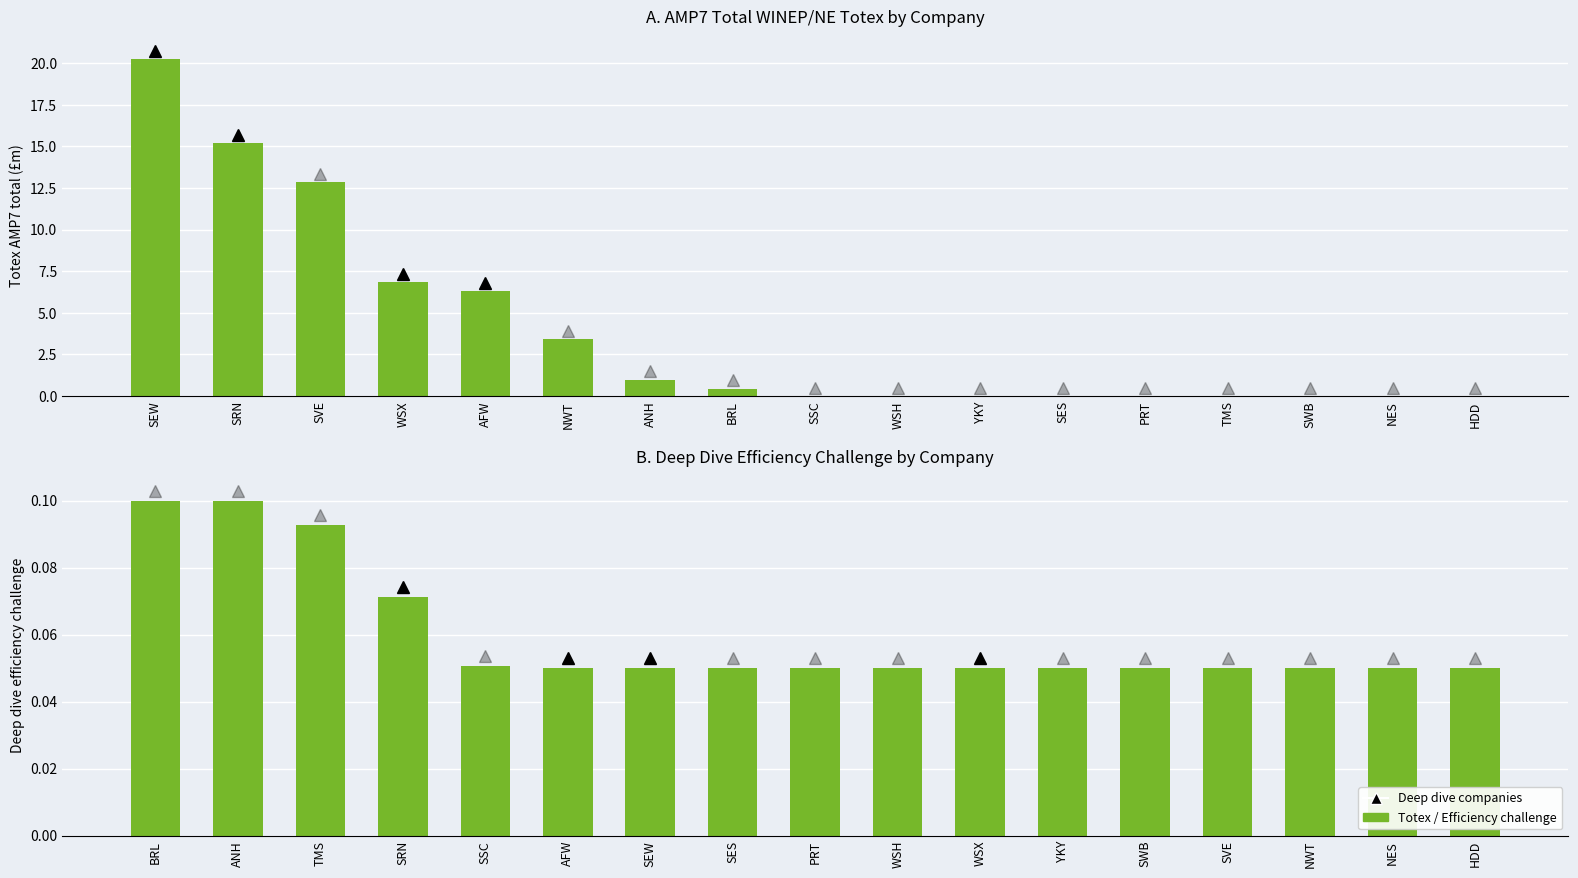

Between NWT and HDD, which series saw the biggest shift?

Totex AMP7 total (£m)